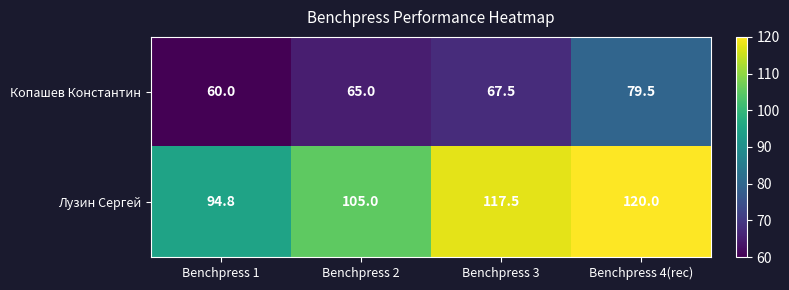

Rank the series at Benchpress 2 from lowest to highest value.

Копашев Константин, Лузин Сергей